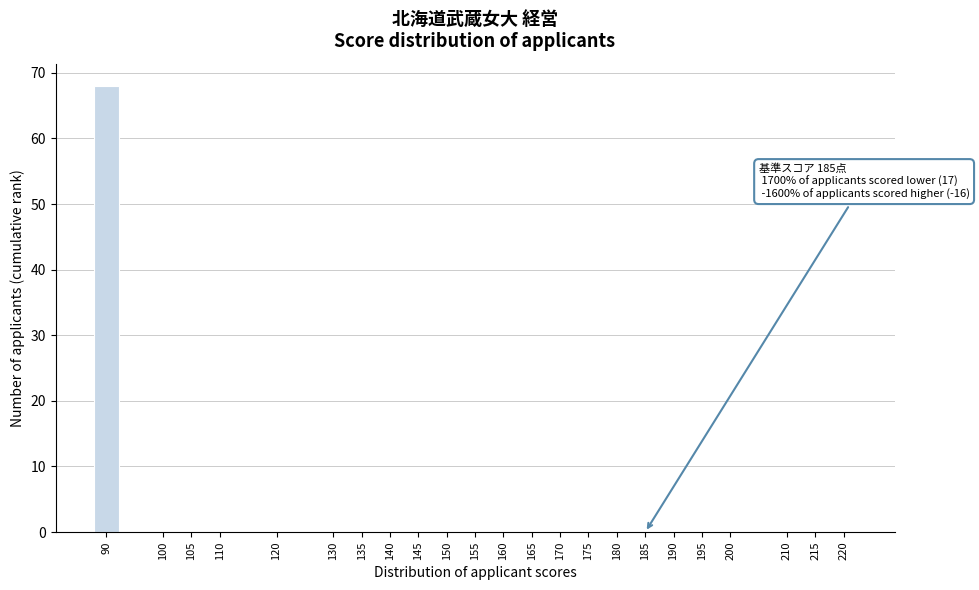

Reading left to right, transcribe all the data shown in this chart.

90=68	100=0	105=0	110=0	120=0	130=0	135=0	140=0	145=0	150=0	155=0	160=0	165=0	170=0	175=0	180=0	185=0	190=0	195=0	200=0	210=0	215=0	220=0